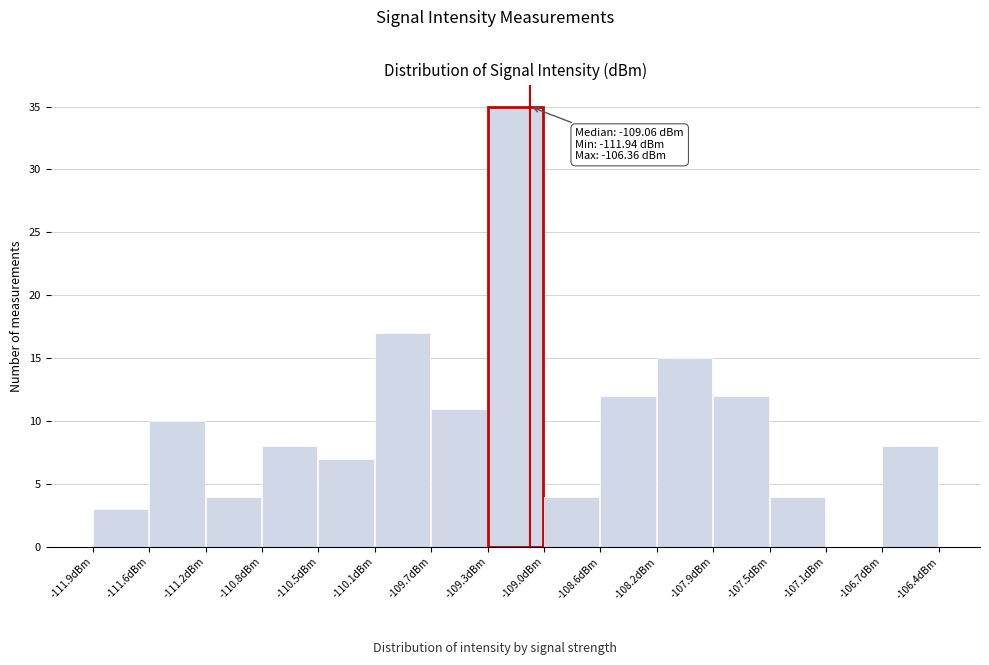

Over which range of the x-axis is the bar tallest?

-109.35 to -108.95